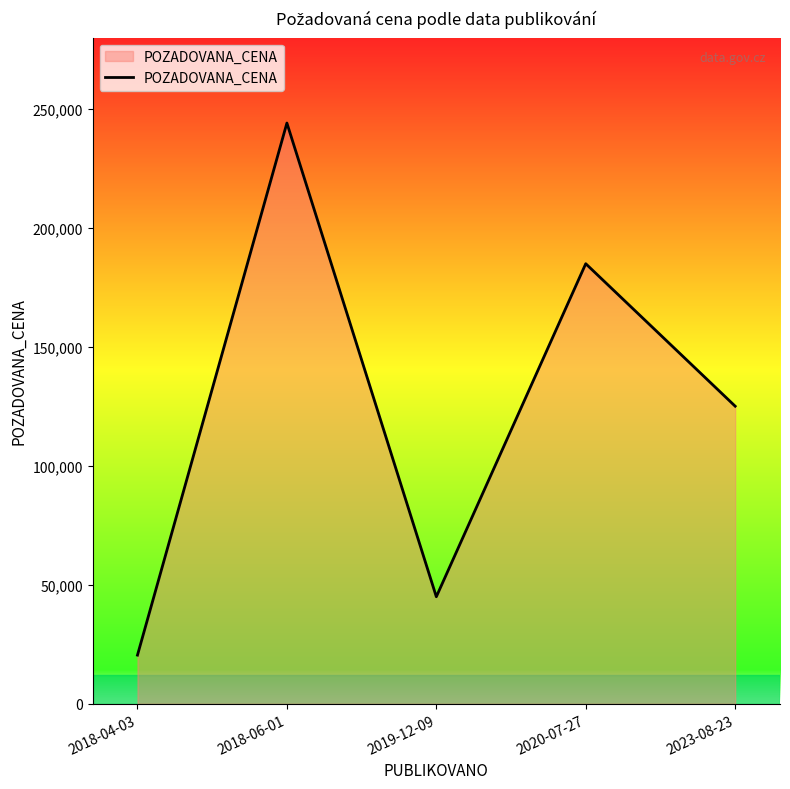

How many distinct data groups are displayed?

1